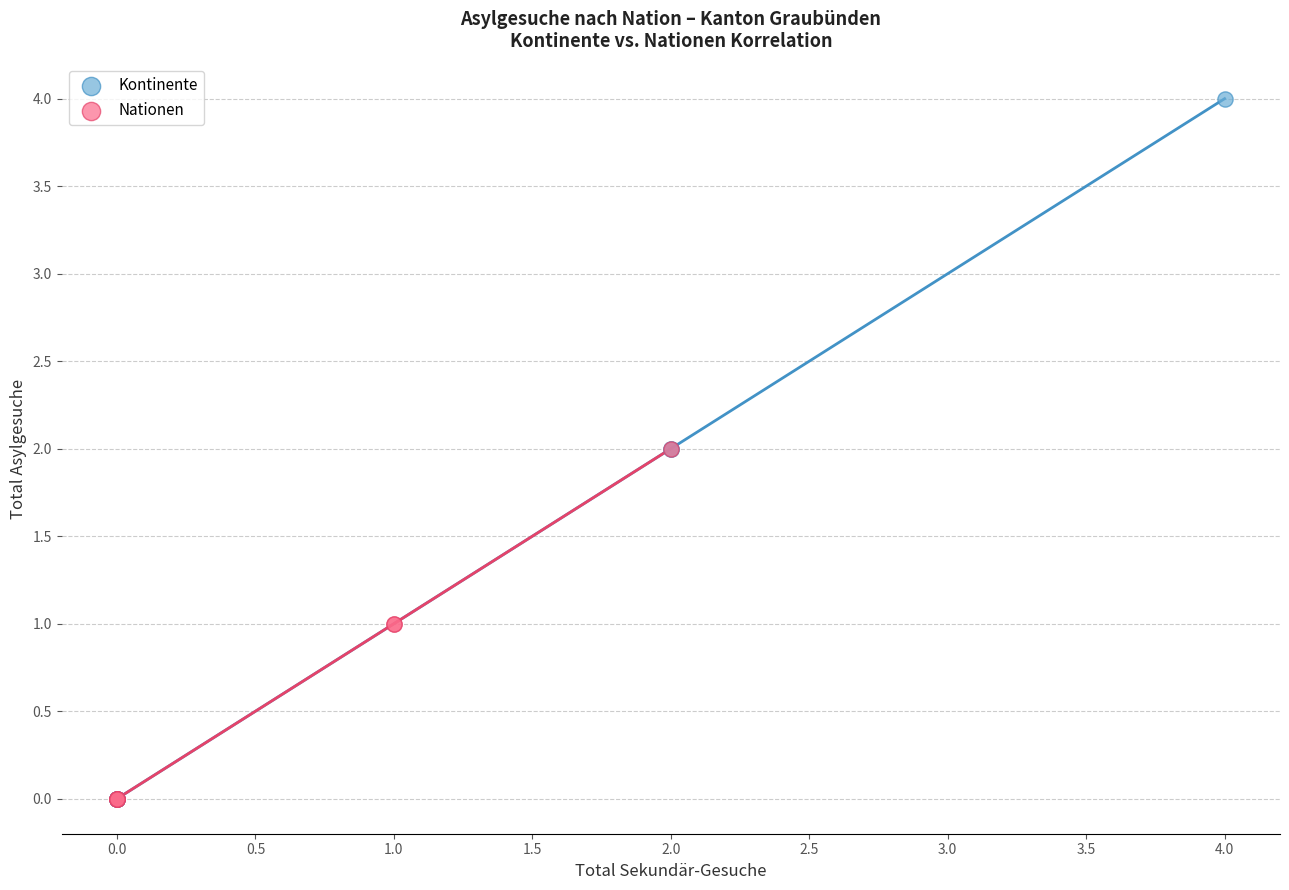

What are all the series names shown in the legend?

Kontinente, Nationen